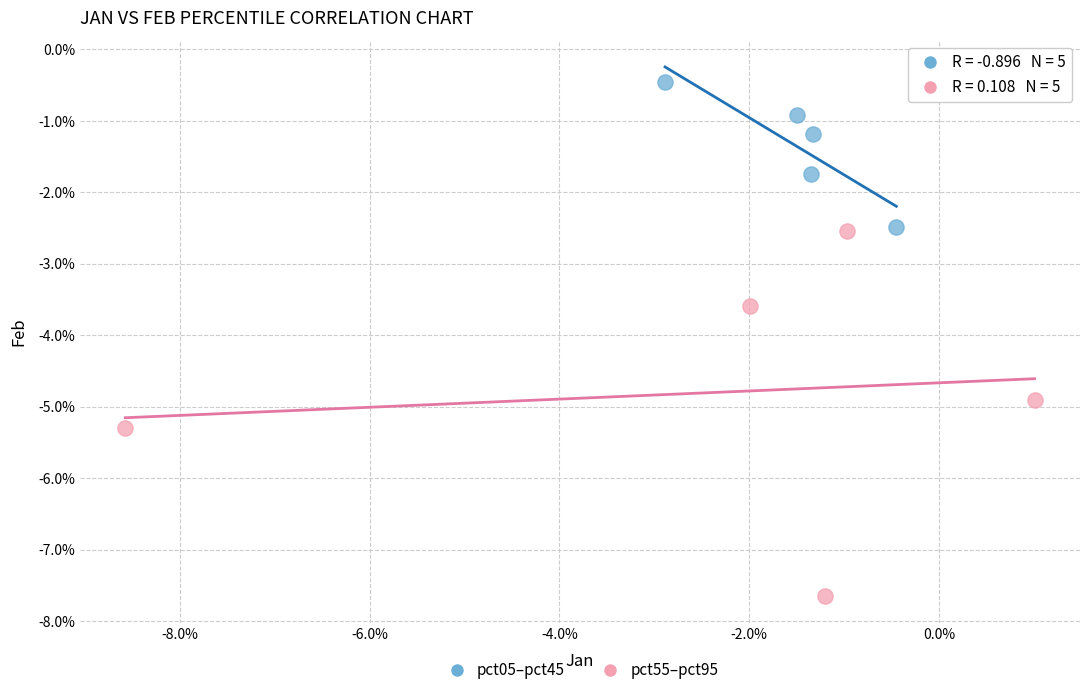

What are all the series names shown in the legend?

pct05–pct45, pct55–pct95